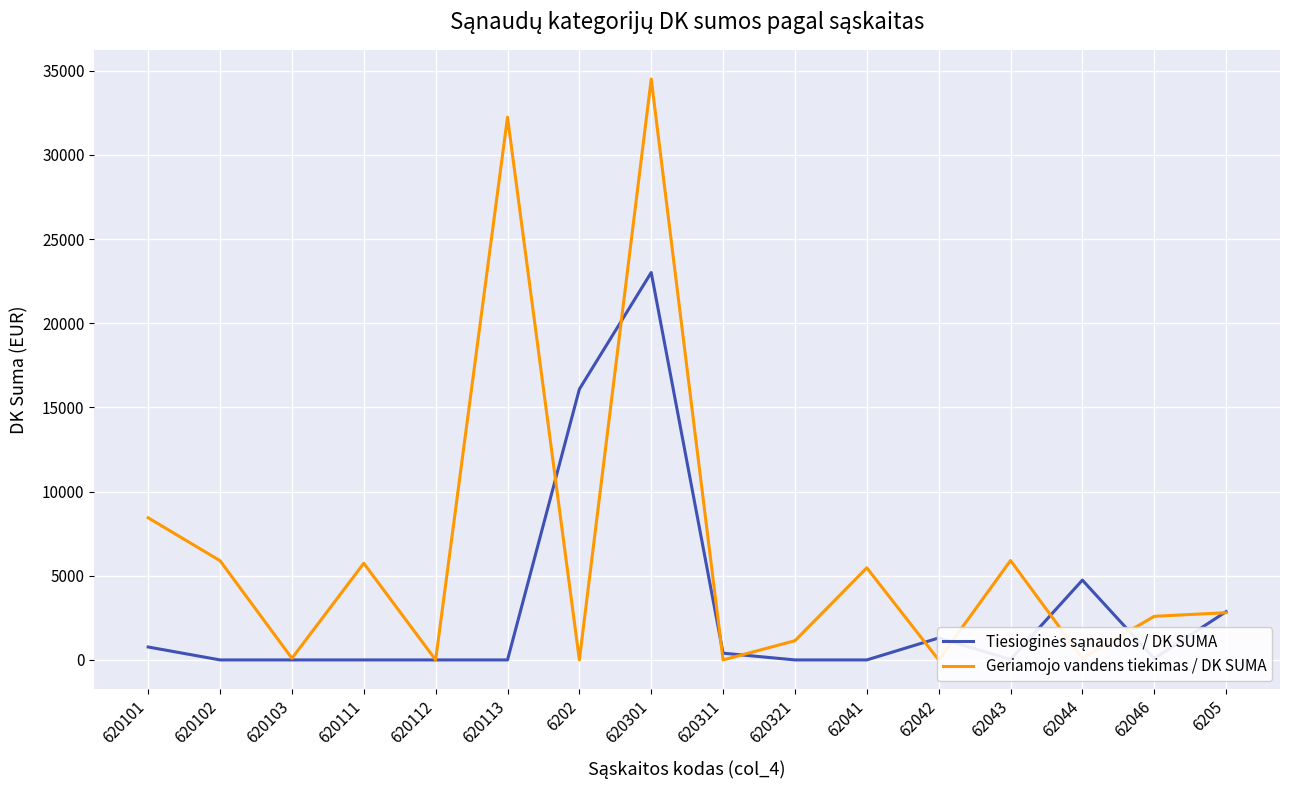

Where is Geriamojo vandens tiekimas / DK SUMA nearest to the value 17252?

620101